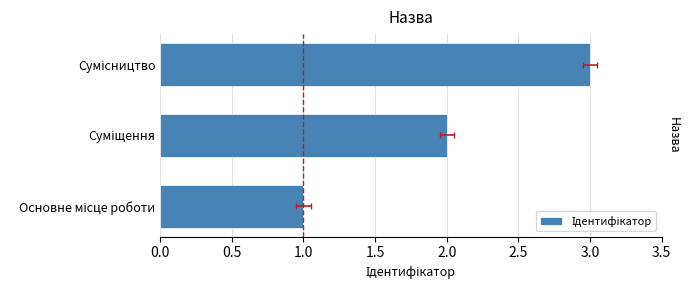

How many series are shown in this chart?

1